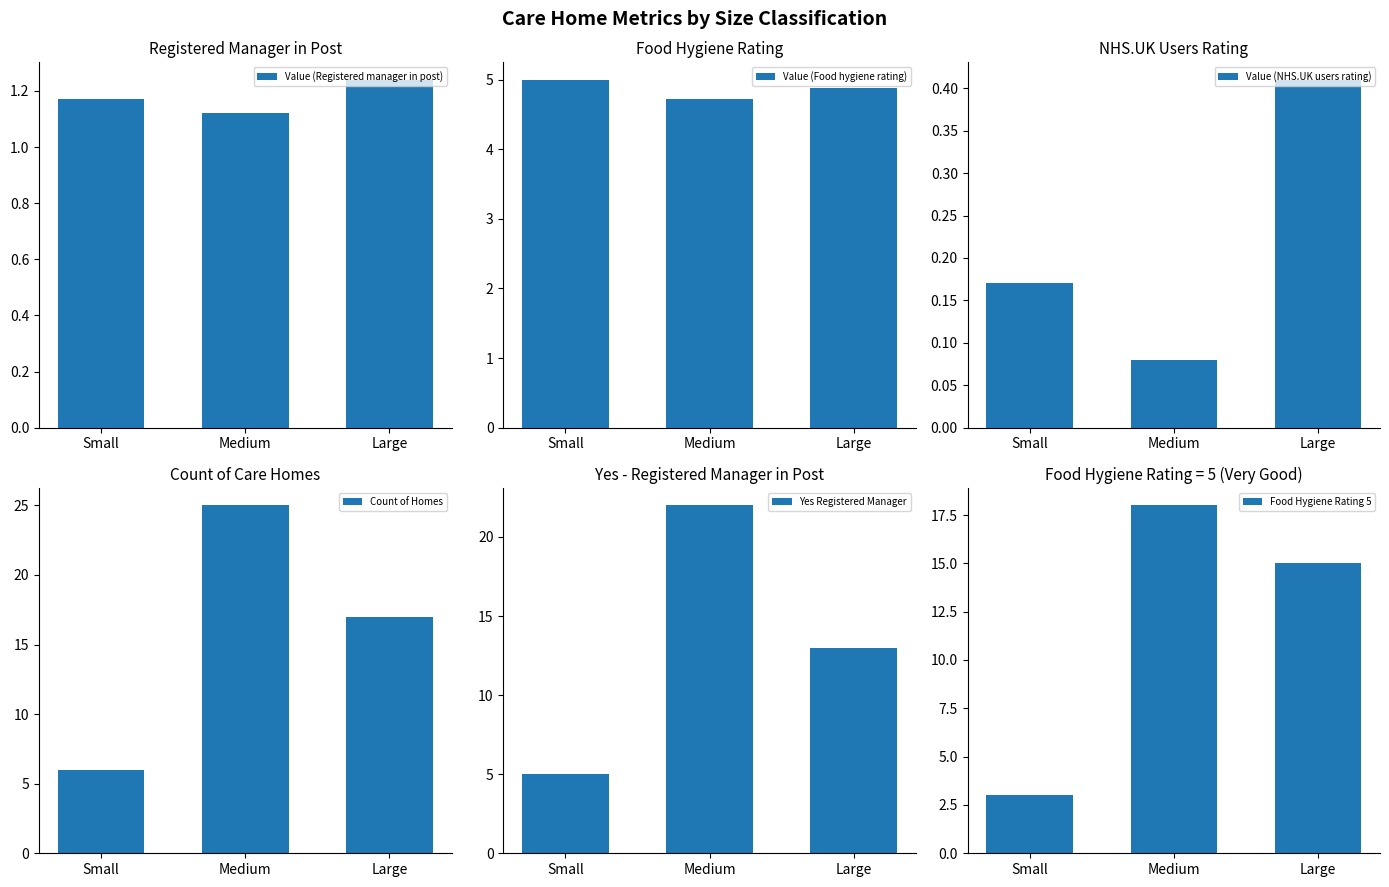

True or false: Yes Registered Manager has a value of 22.0 at Medium.

True